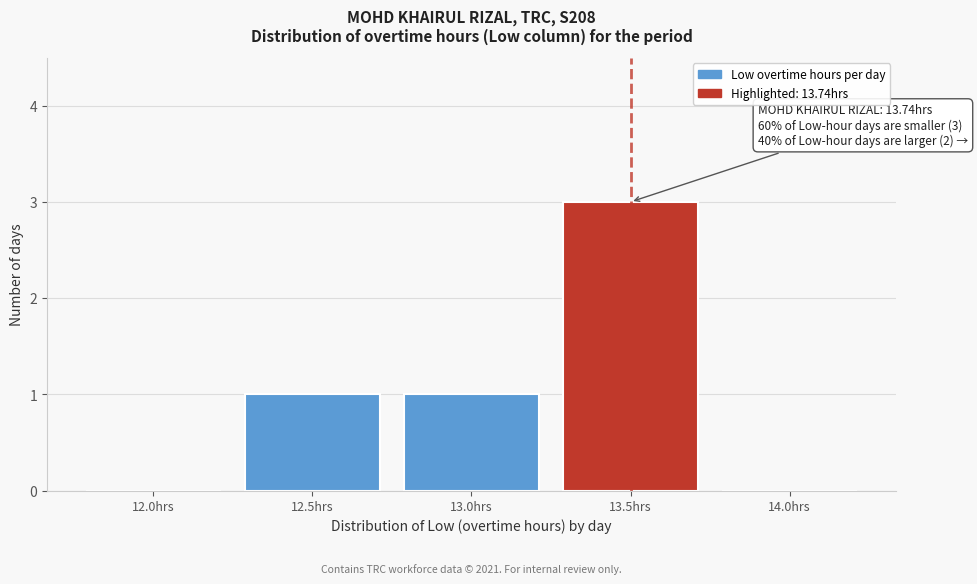

Reading right to left, extract all data points from this chart.

14.0hrs=0	13.5hrs=3	13.0hrs=1	12.5hrs=1	12.0hrs=0